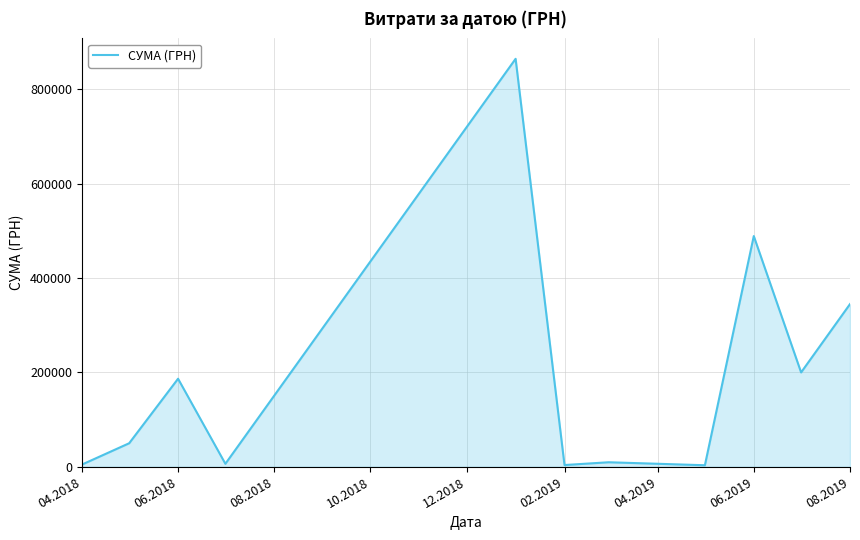

What is the difference between the maximum and minimum values?

861740.1